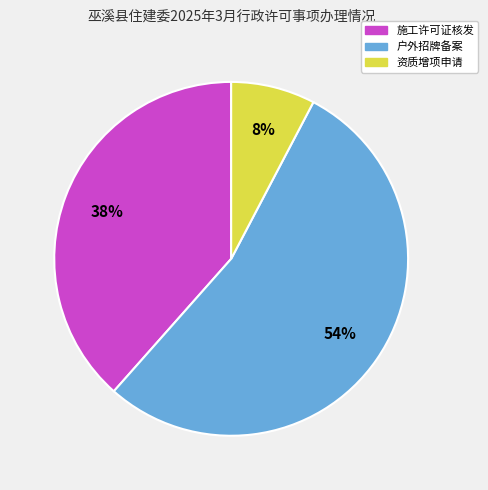

To the nearest percent, what is the combined percentage of 资质增项申请 and 施工许可证核发?

46%